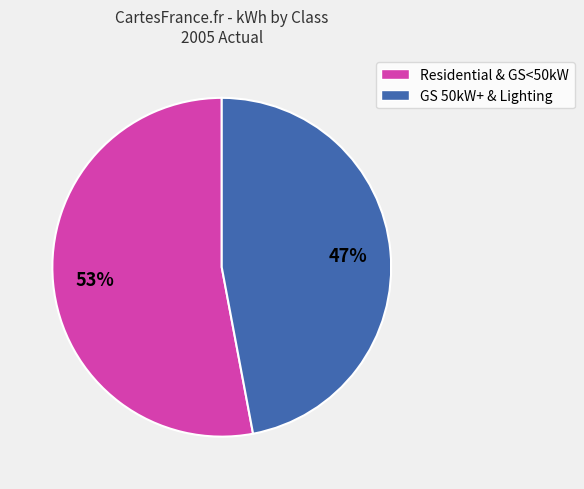

To the nearest percent, what percentage of the pie is Residential & GS<50kW?

53%